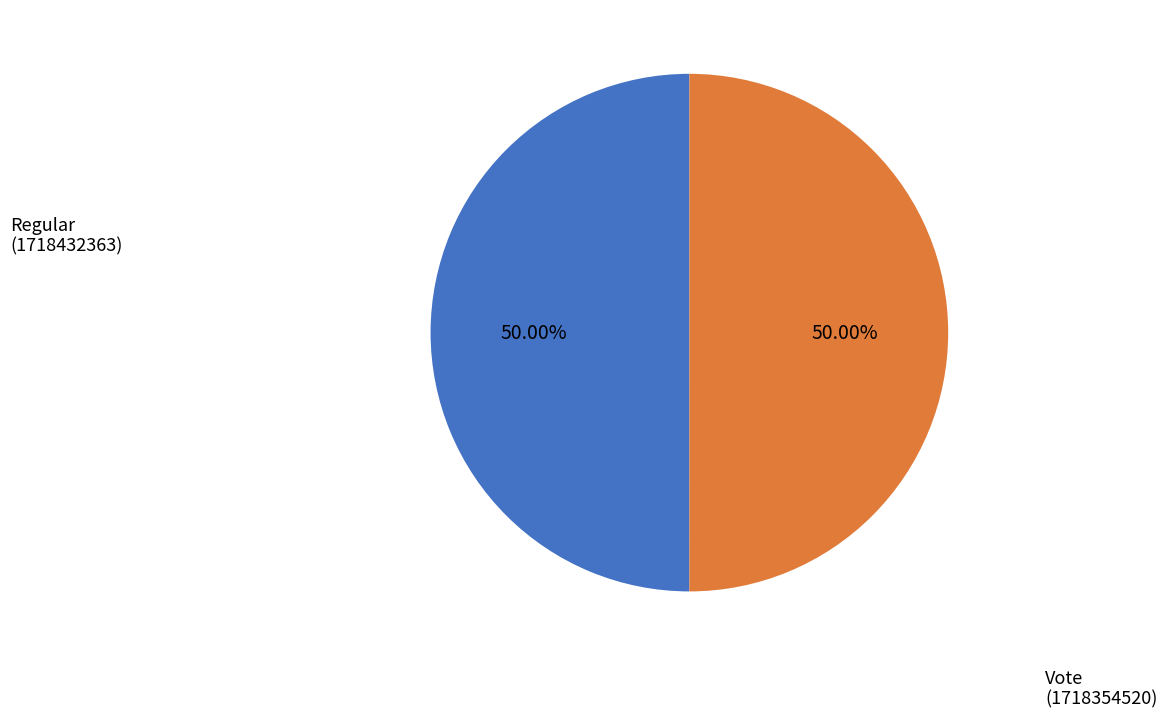

Approximately how many times larger is the value at Regular compared to Vote?

1.0